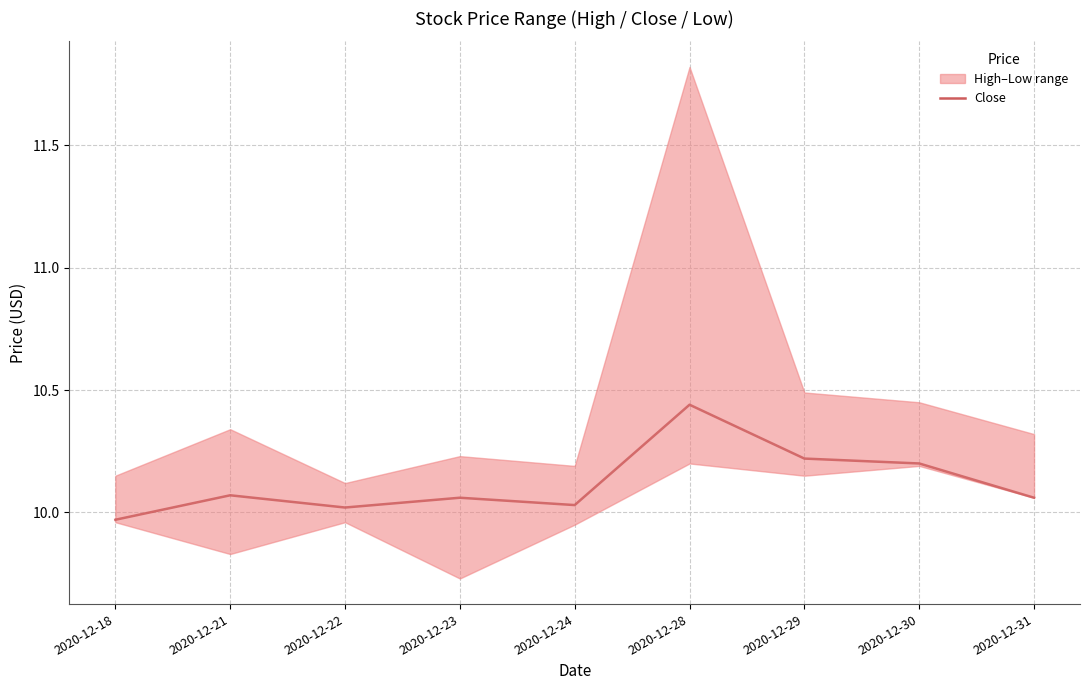

What is the sum of all values?

91.1